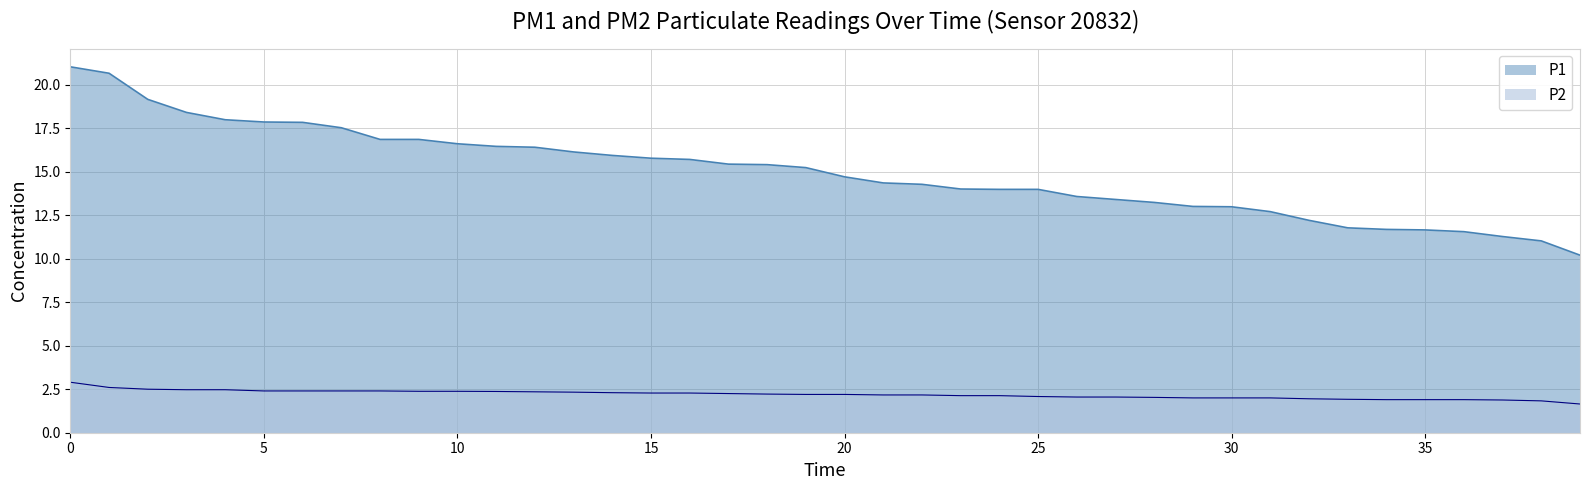

Which series has the widest spread of values?

P1